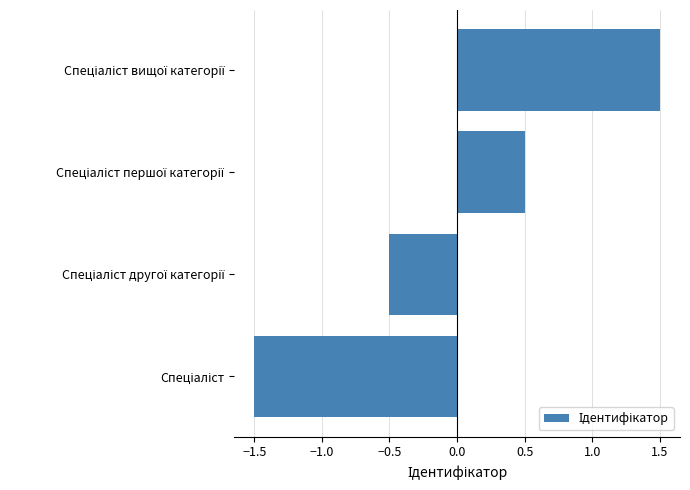

What is the difference between the second highest and minimum values?

2.0